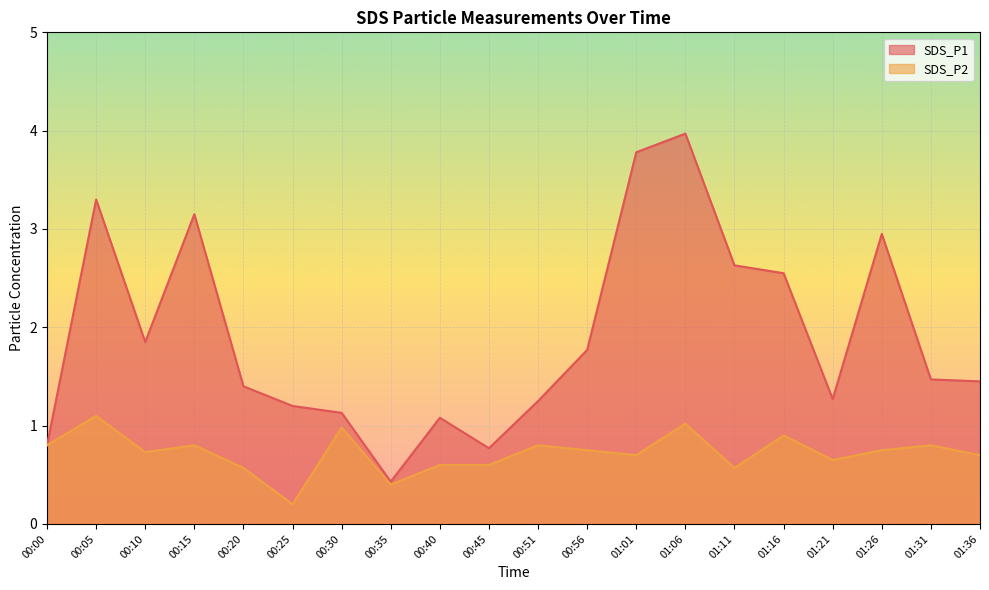

What are all the series names shown in the legend?

SDS_P1, SDS_P2